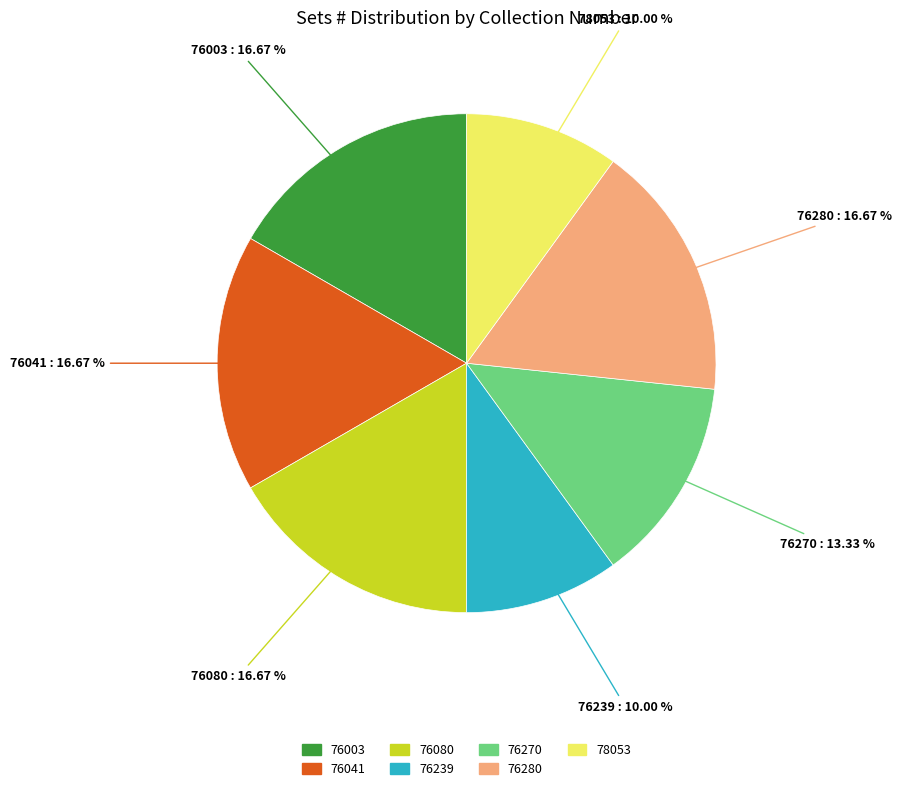

Is there any slice that represents more than half of the pie?

No